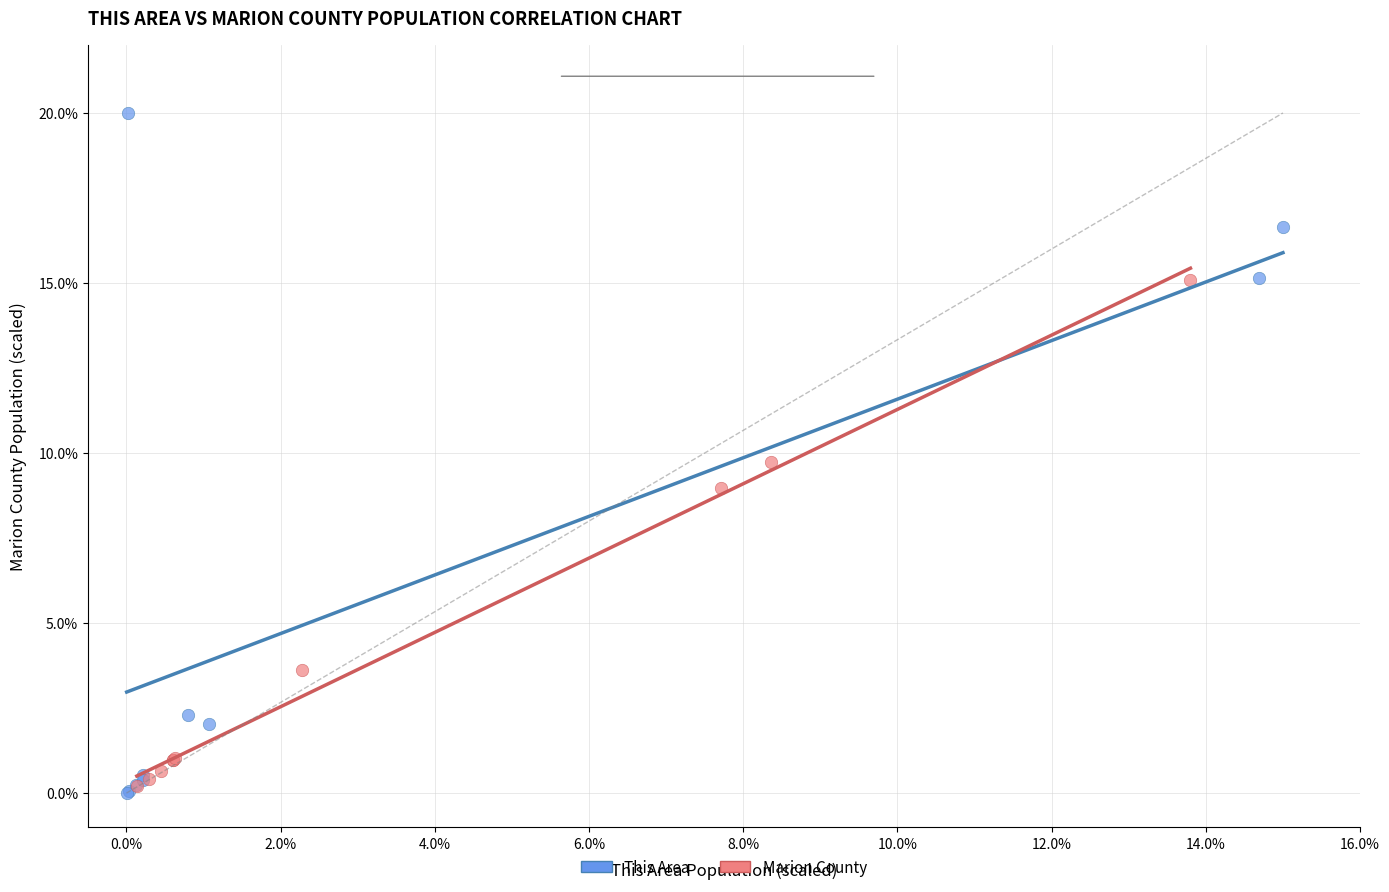

Which series reaches the maximum Y coordinate?

This Area